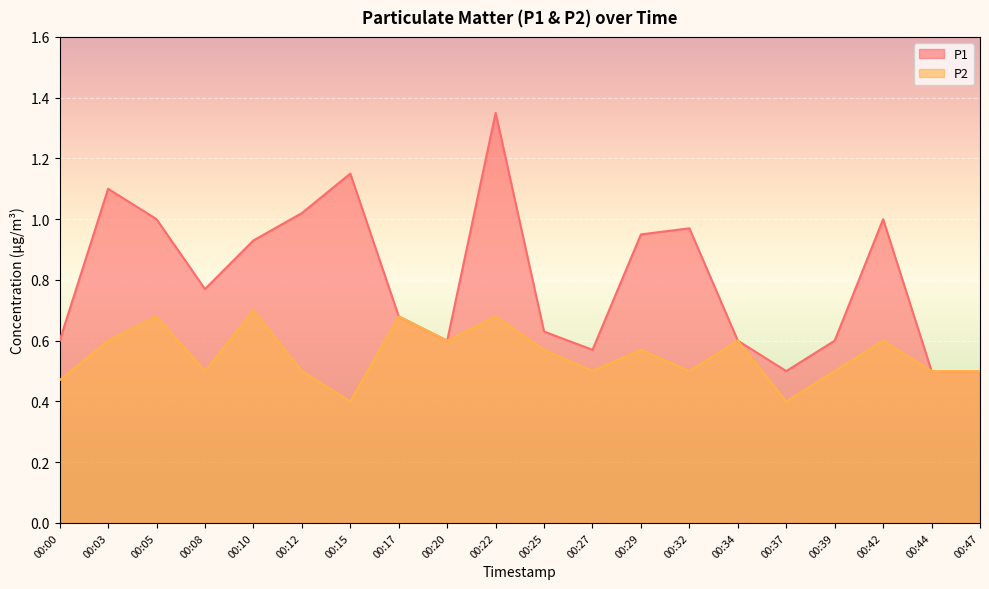

What is the value of the P2 point at the 12th from the left?

0.5